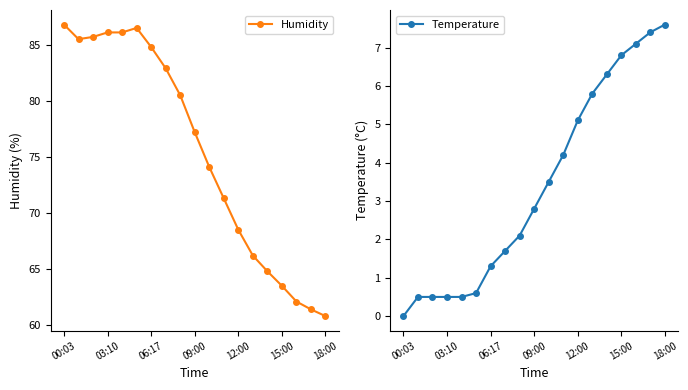

At which label does Temperature reach its minimum?

00:03